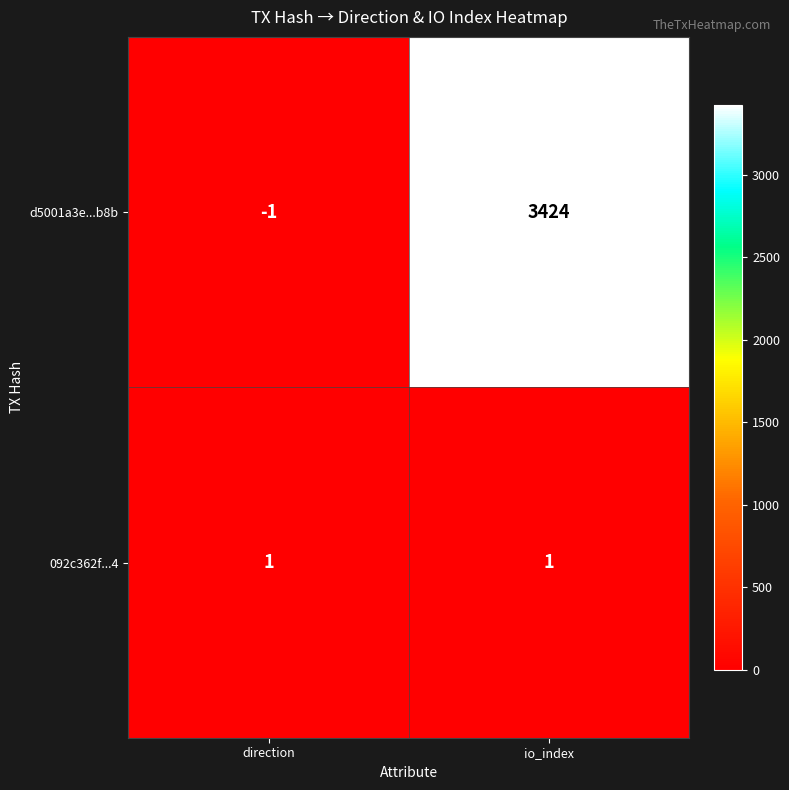

Which series changed the most between direction and io_index?

d5001a3e...b8b